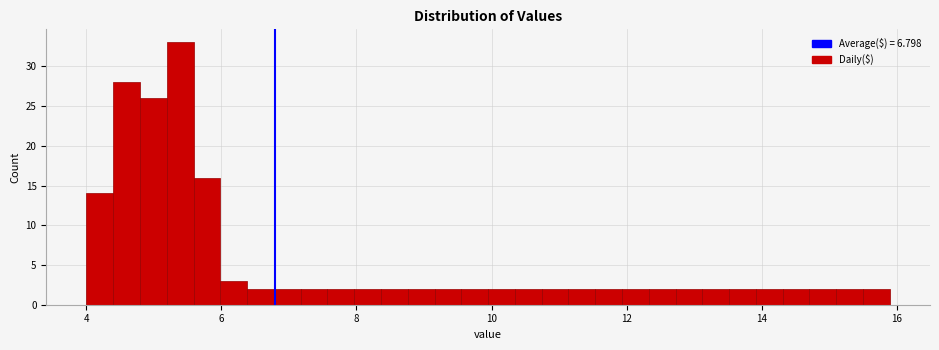

Read against the x-axis, roughly where is the centre of the tallest bar?

5.4